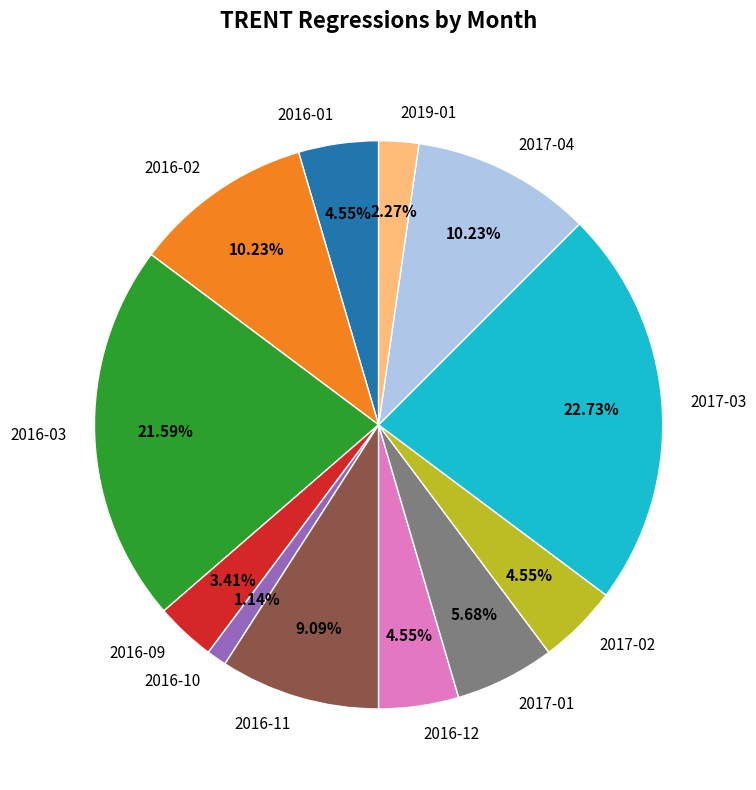

To the nearest percent, what is the difference between the 2016-02 and 2019-01 slice percentages?

8%